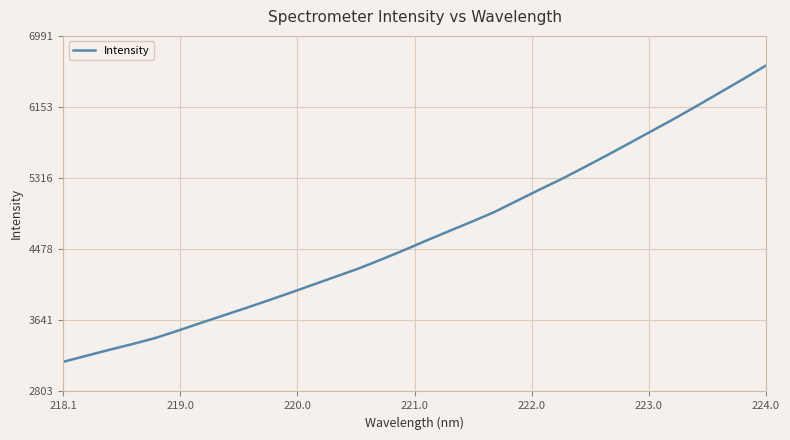

What is the greatest value displayed?

6642.0